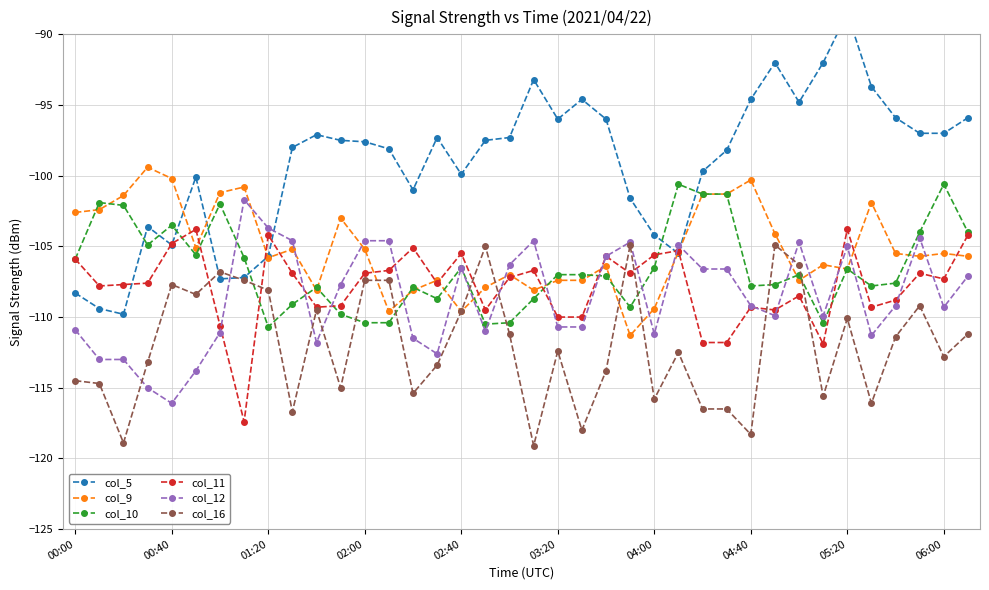

True or false: col_16 has more than 0 interior local peaks.

True